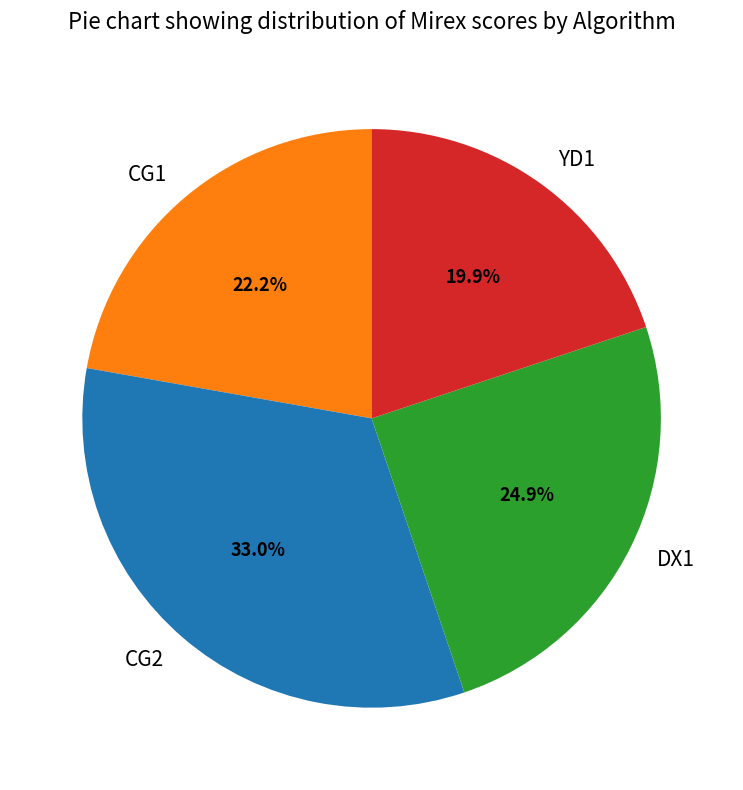

Approximately how many times larger is the value at CG1 compared to YD1?

1.1